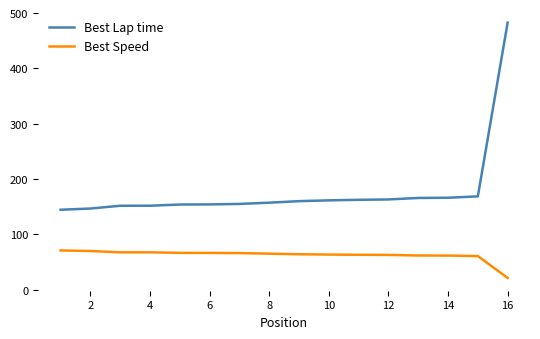

How many values in the Best Lap time series are below 160?

8